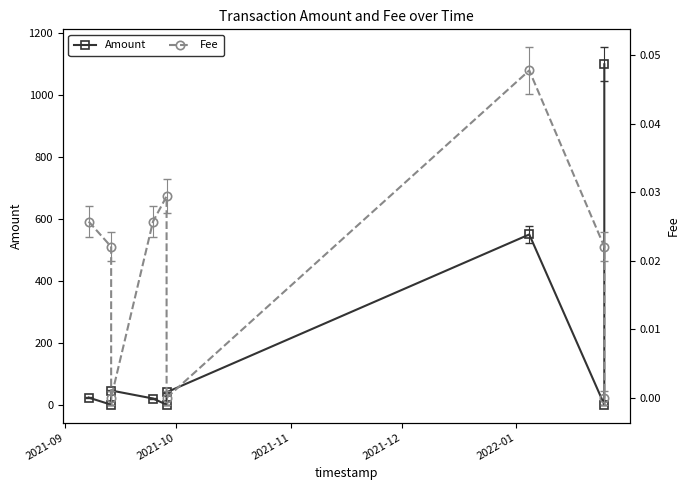

What is the value of the Amount point at the 9th from the left?

1100.0